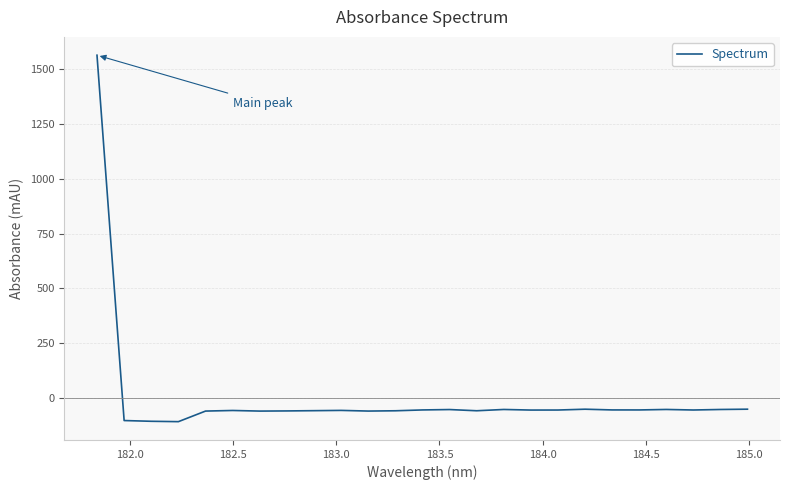

What is the smallest value displayed?

-106.9